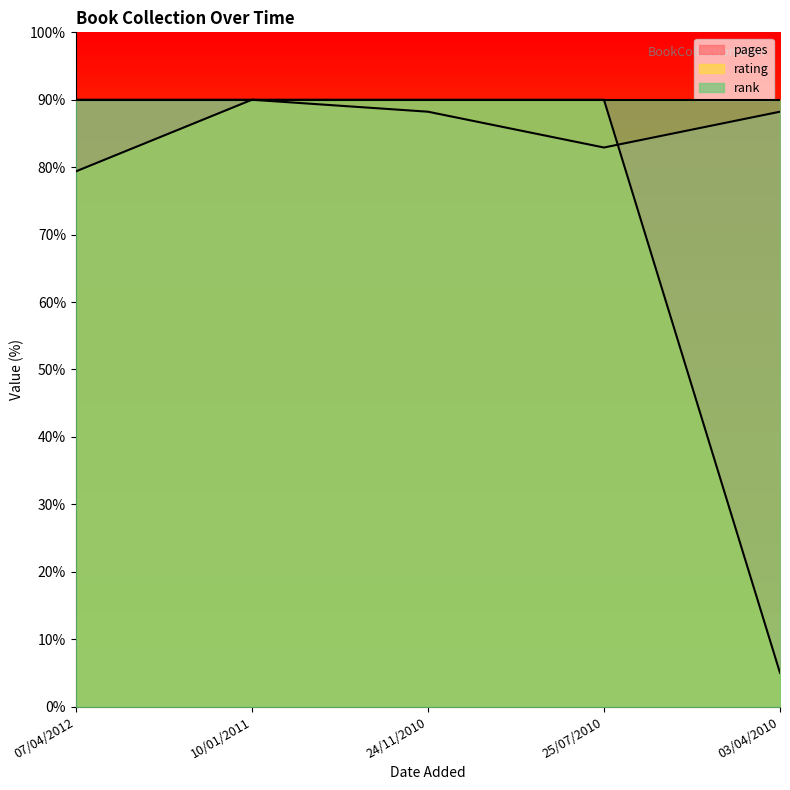

Between 03/04/2010 and 24/11/2010, which is larger?

03/04/2010